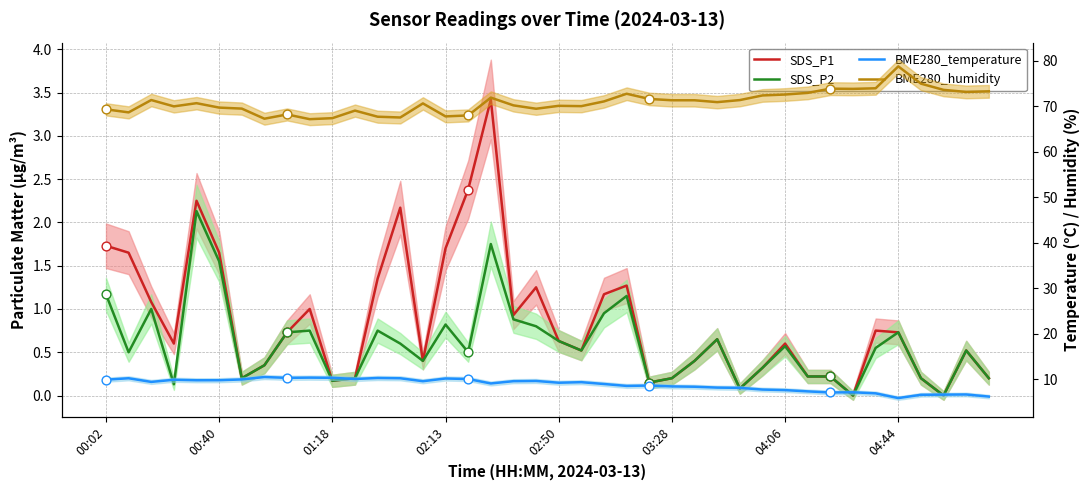

Which series has the largest Y range (max minus min)?

BME280_humidity